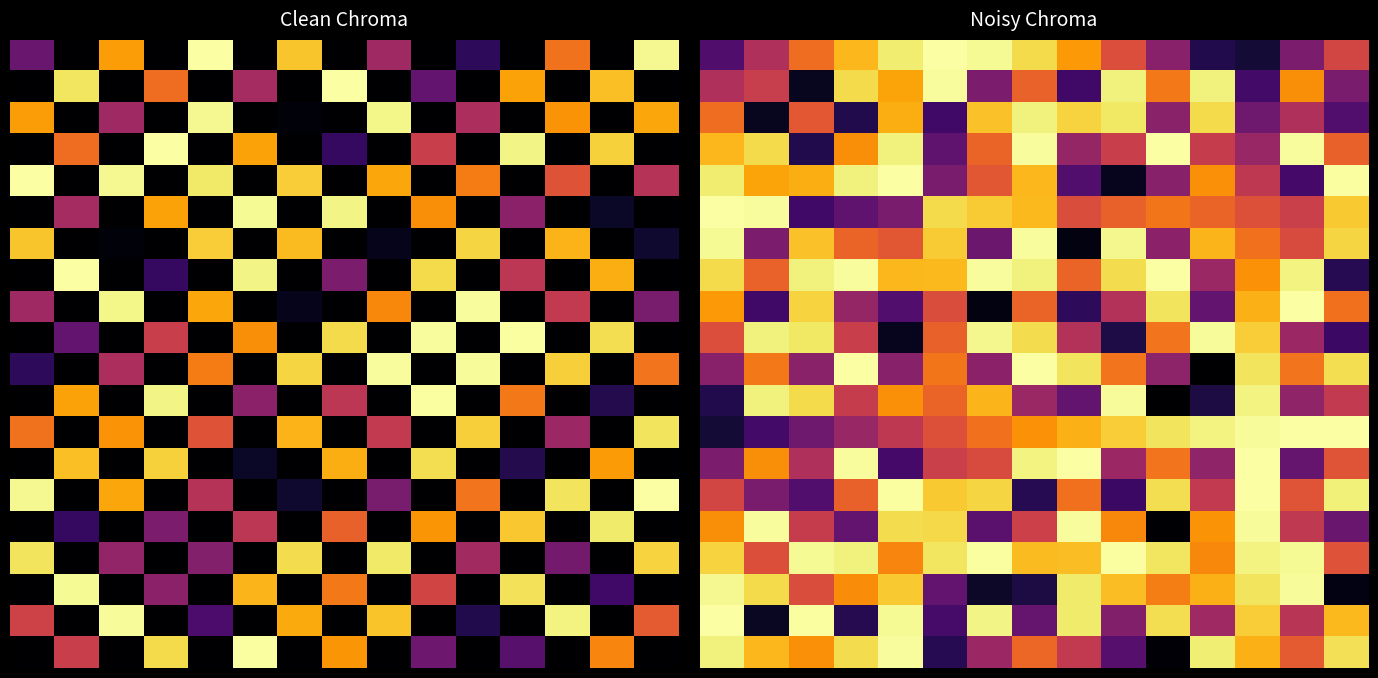

How many data points does each series have?

15